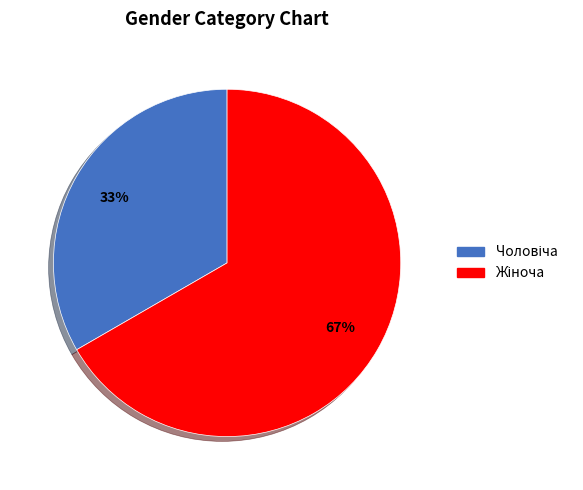

To the nearest percent, what is the average slice percentage?

50%